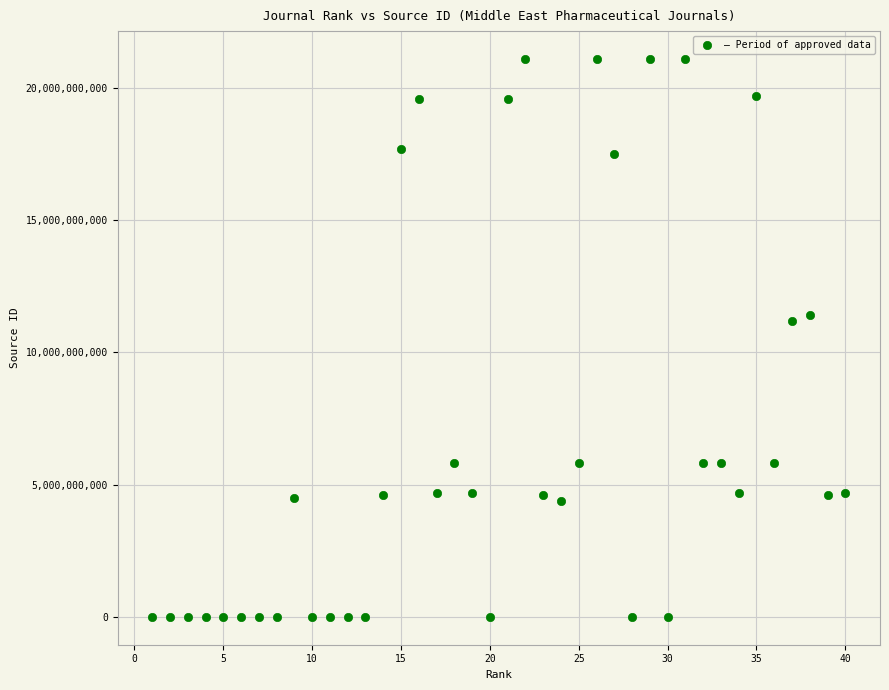

What is the range of Y values (max minus min)?

21101066920